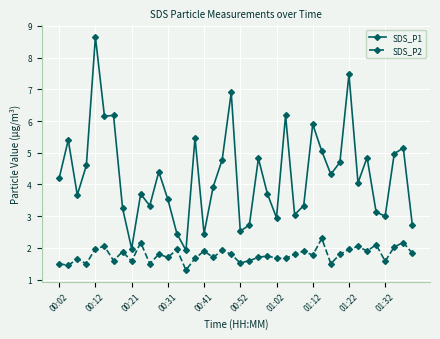

What is the average value of the SDS_P1 series?

4.3